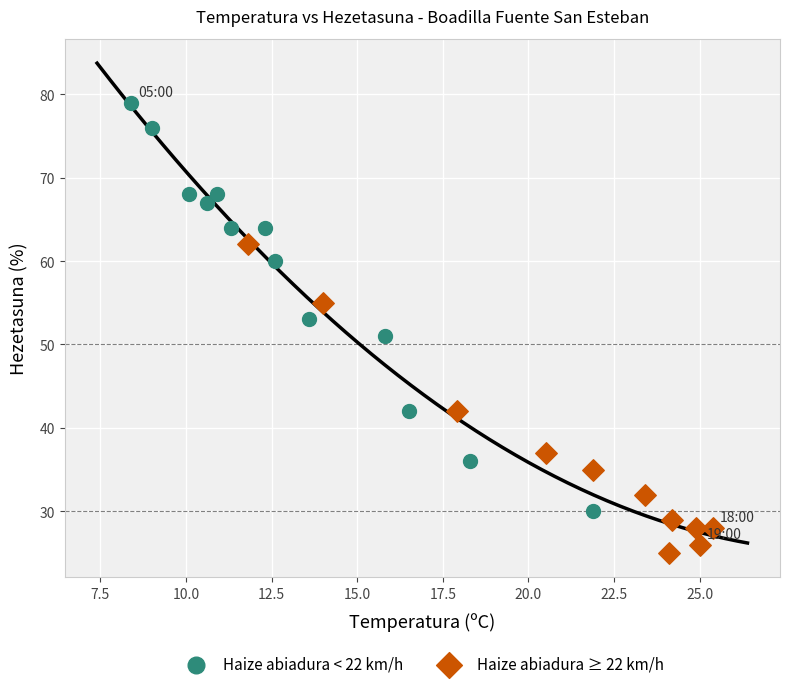

Which series contains the lowest Y value?

Haize abiadura ≥ 22 km/h